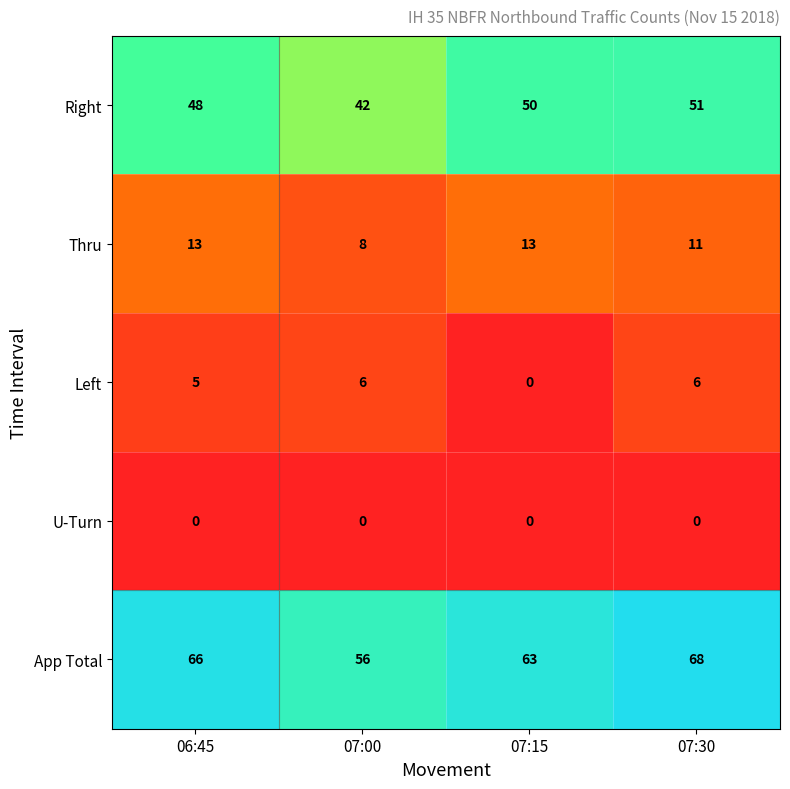

Which label corresponds to the largest value in the chart?

07:30